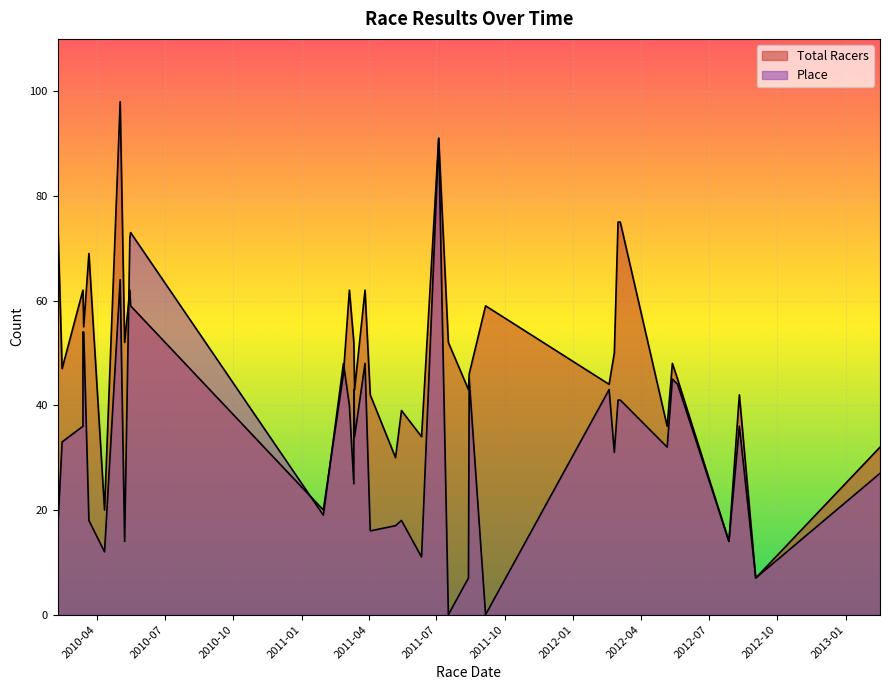

What is the total value across all series at 2012-05-20?

89